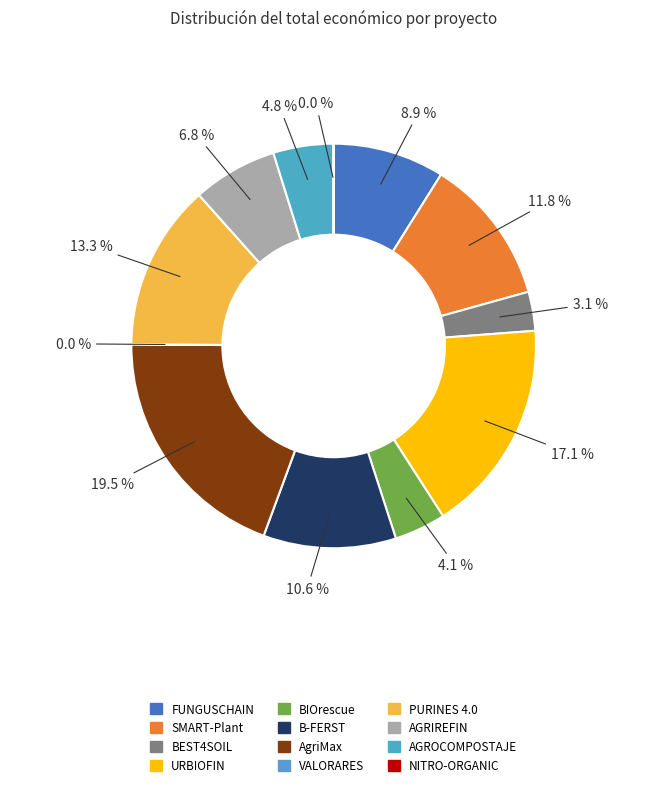

To the nearest percent, what is the combined percentage of NITRO-ORGANIC and BEST4SOIL?

3%